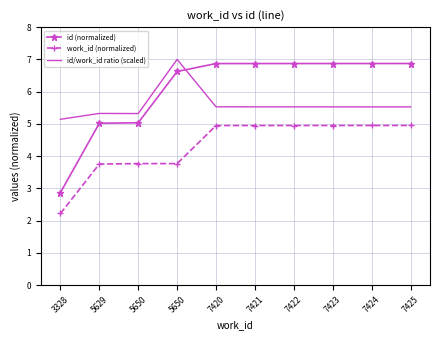

What are all the series names shown in the legend?

id (normalized), work_id (normalized), id/work_id ratio (scaled)